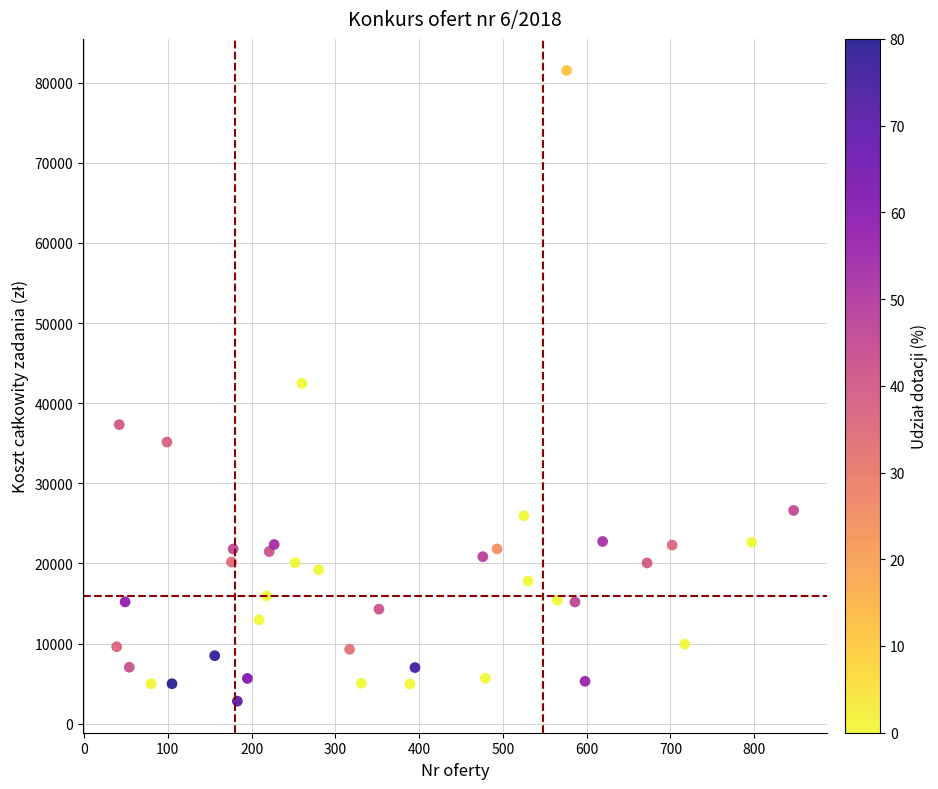

What is the range of X values (max minus min)?

808.0